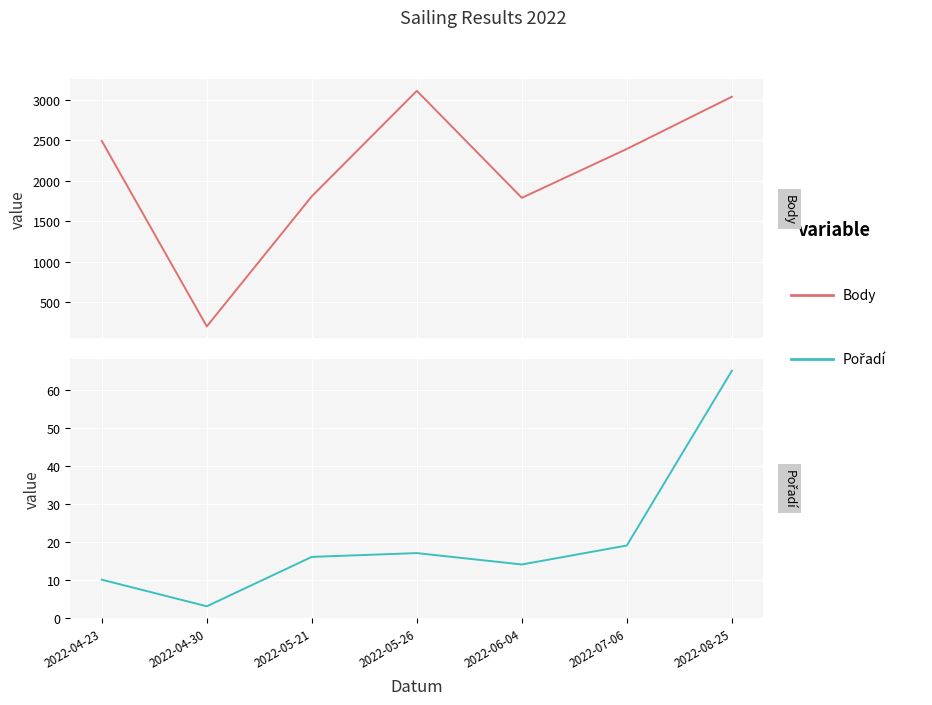

How many lines are shown in the chart?

2